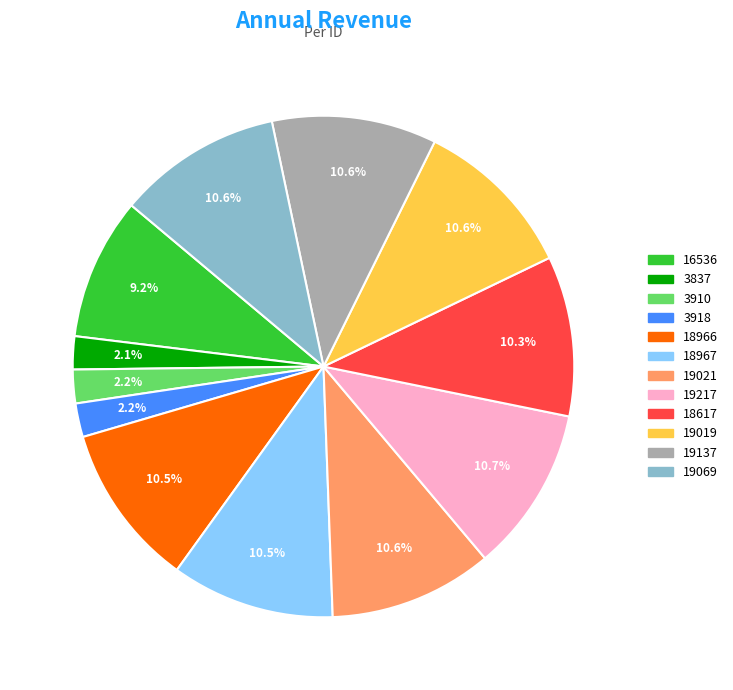

Which has a higher value, 16536 or 18617?

18617